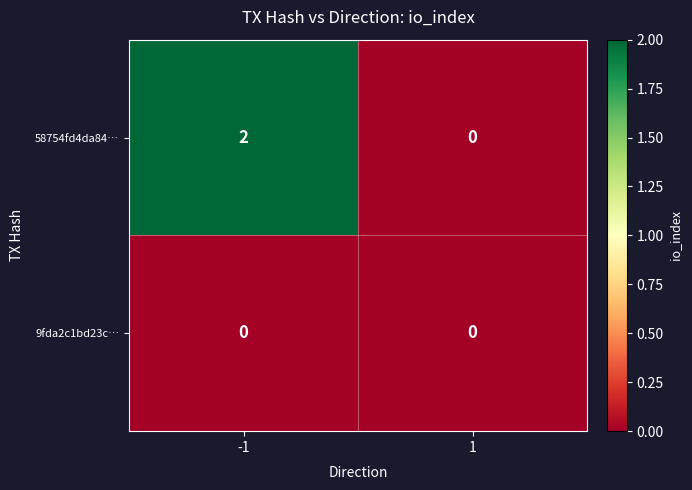

True or false: 58754fd4da84… has a value of -1 at 1.

False